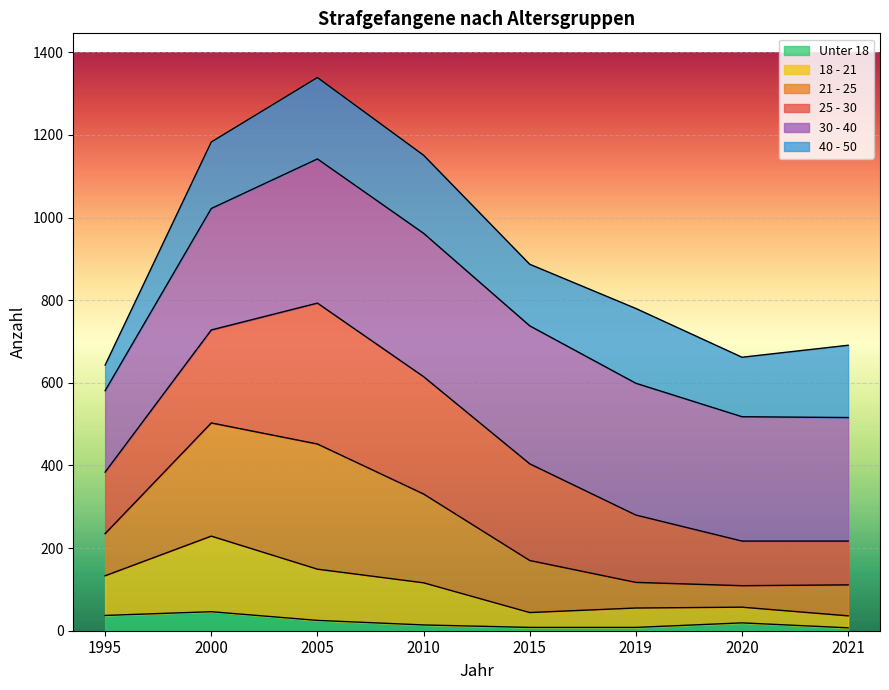

In 18 - 21, how many points are higher than both neighbors (excluding endpoints)?

2